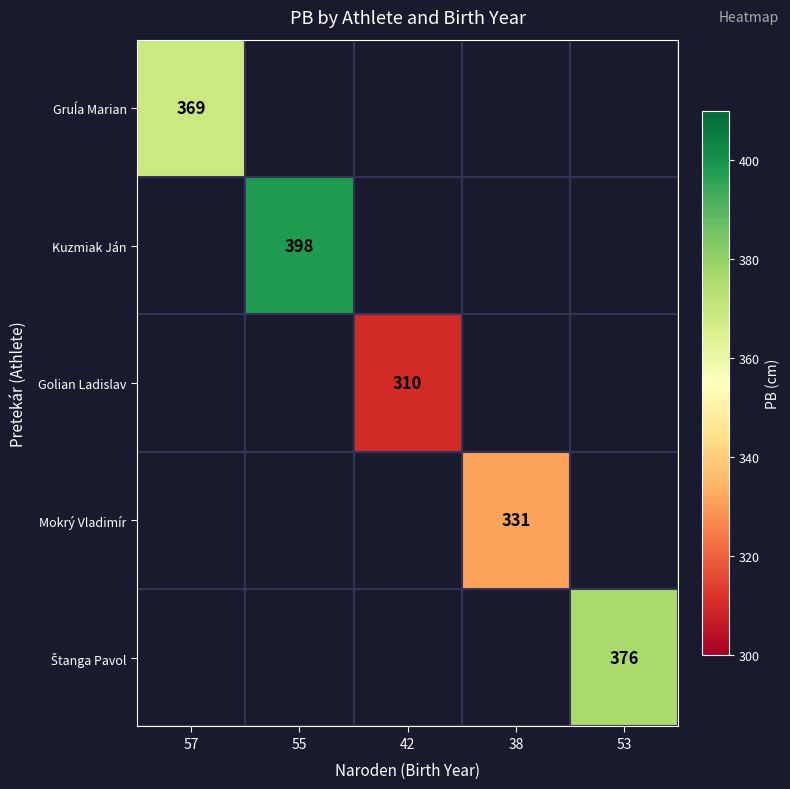

True or false: Kuzmiak Ján has a value of 398 at 55.

True